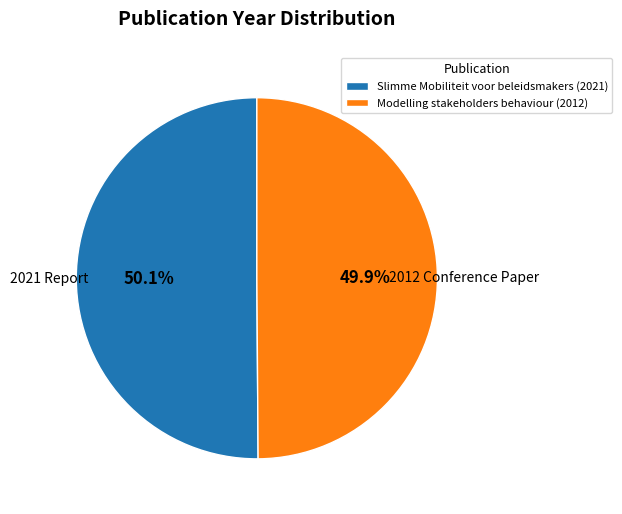

Is there any slice that represents more than half of the pie?

Yes